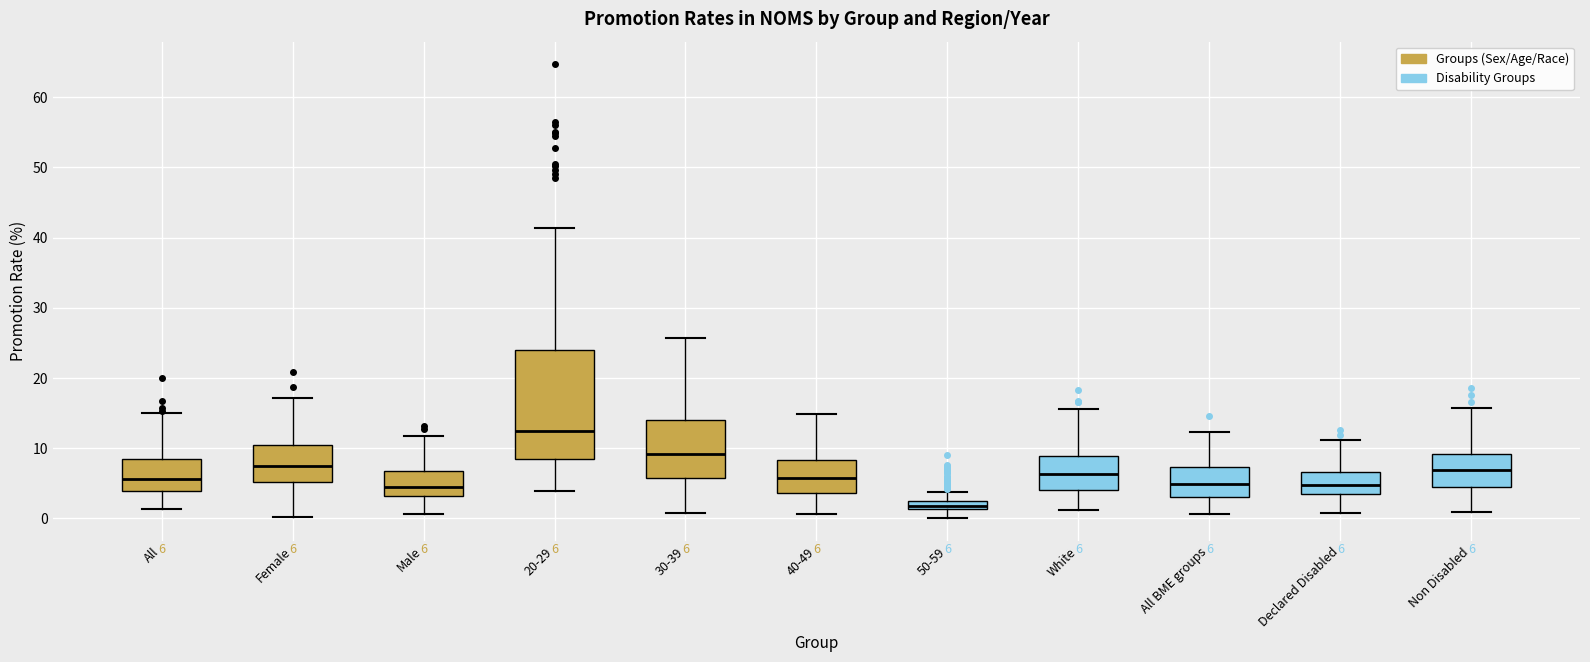

Which box has the lowest median line?

50-59